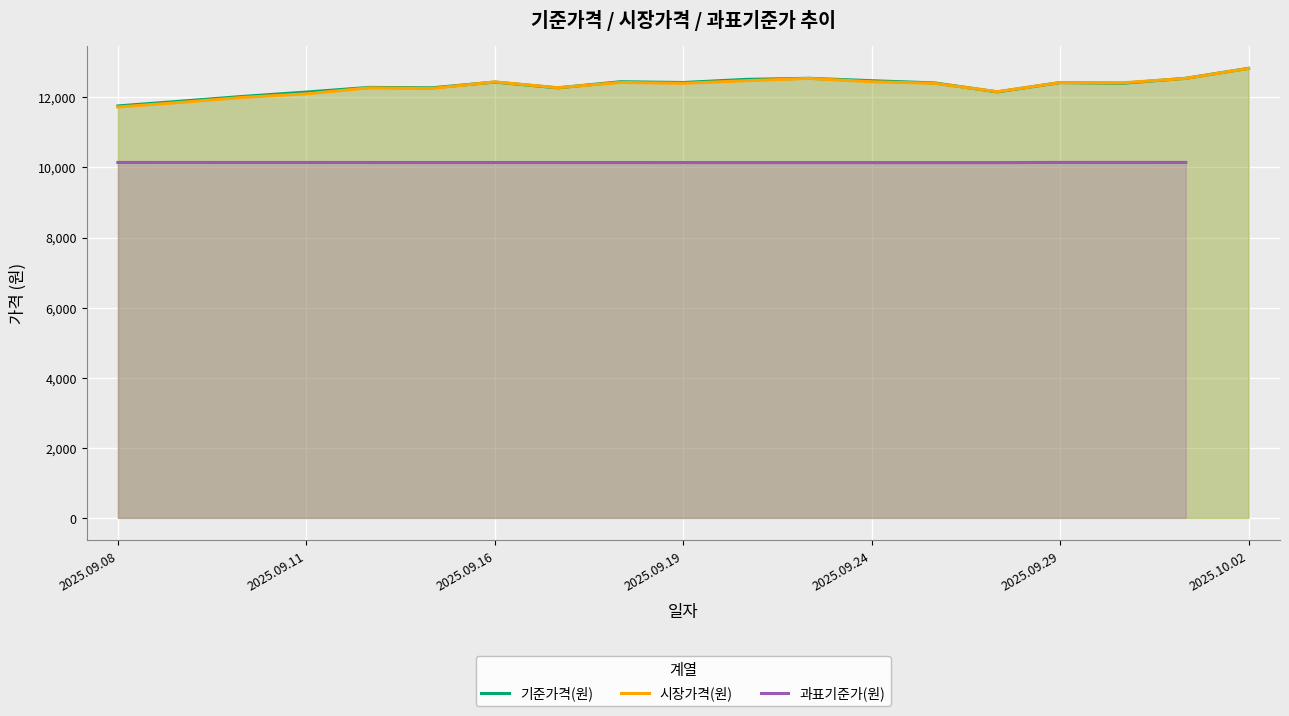

True or false: 기준가격(원) and 과표기준가(원) cross at least once.

False